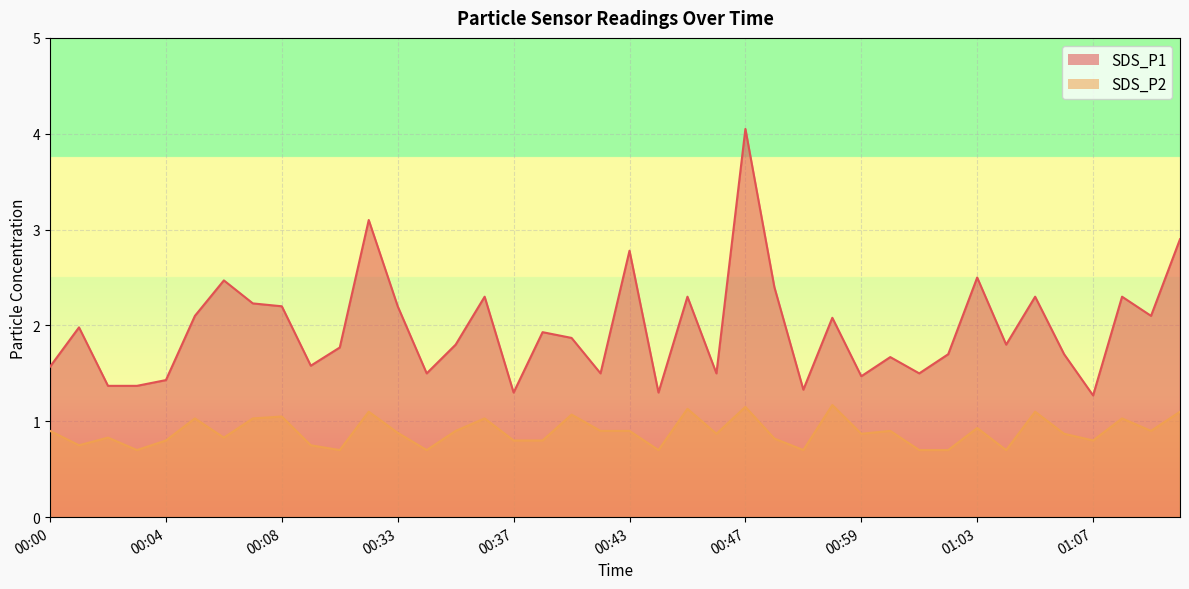

The value of SDS_P1 at 00:58 is 3.7. True or false?

False